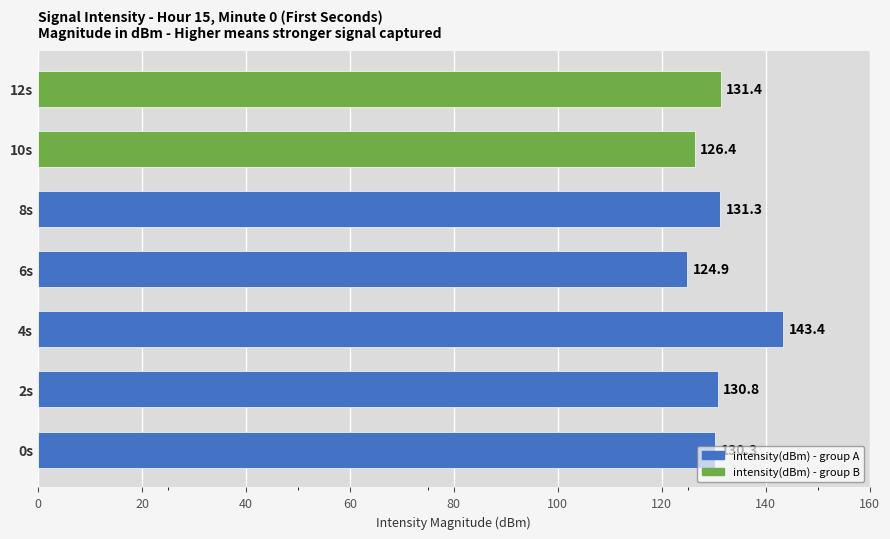

What is the change in value from 0s to 8s?

+1.0